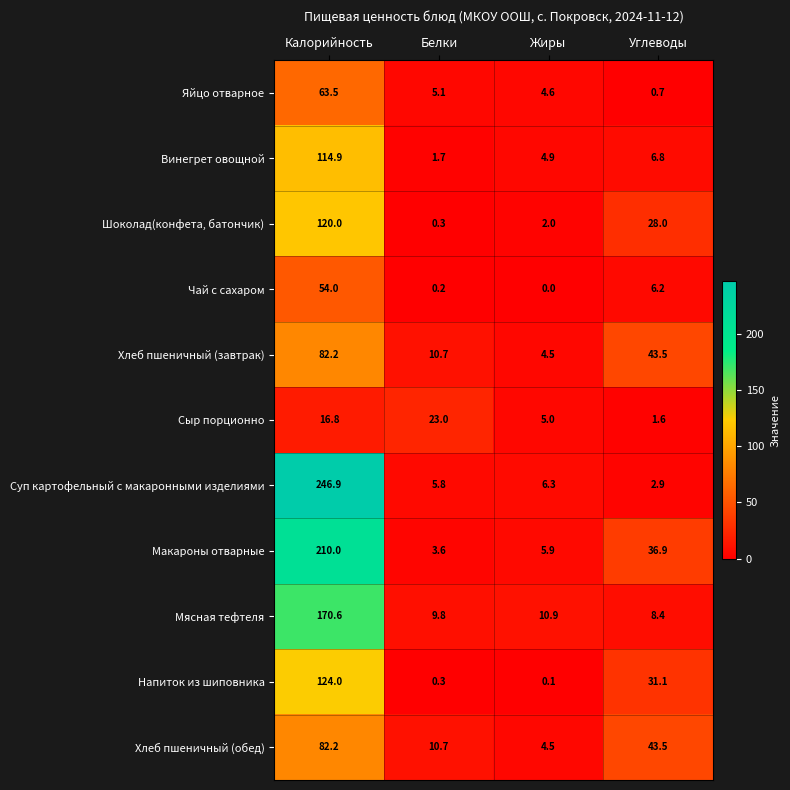

What is the total value across all series at Белки?

71.2